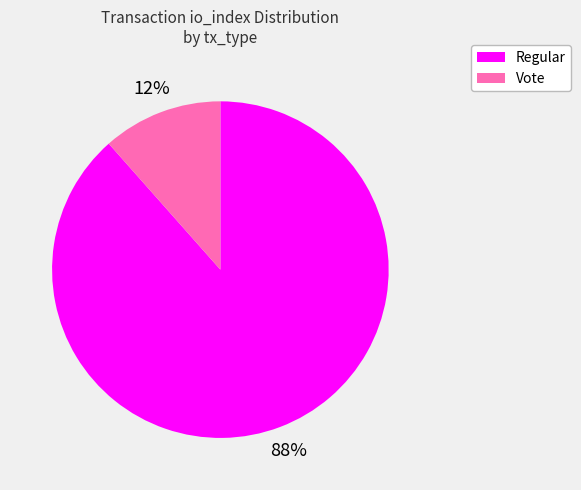

Between Vote and Regular, which is larger?

Regular